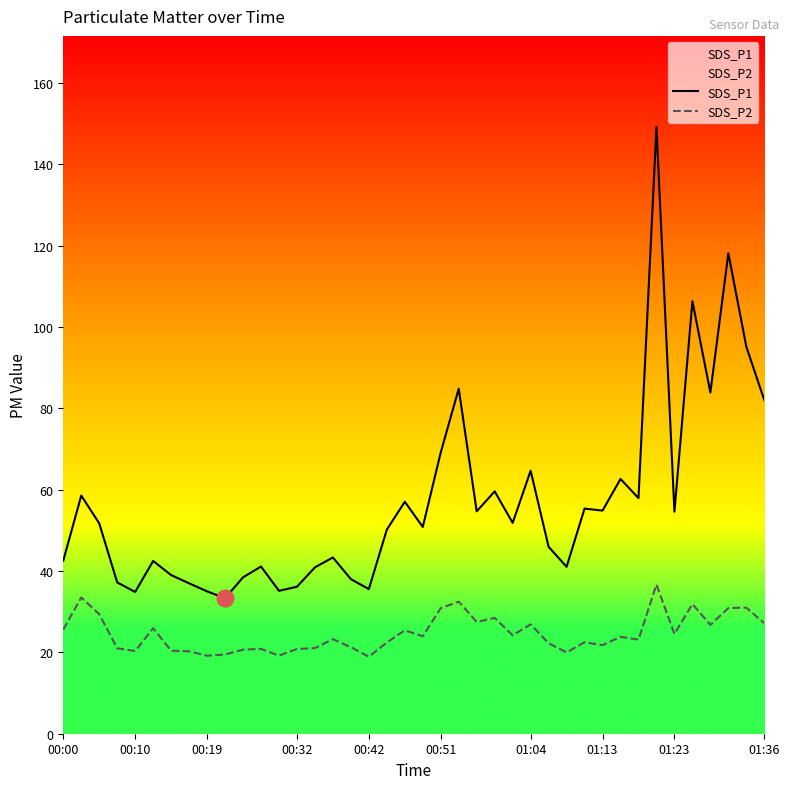

List the series in order of their overall mean, highest first.

SDS_P1, SDS_P2